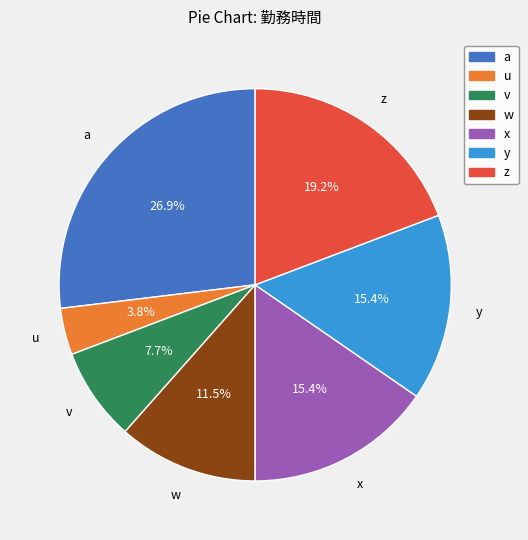

Does y account for over 50% of the chart?

No